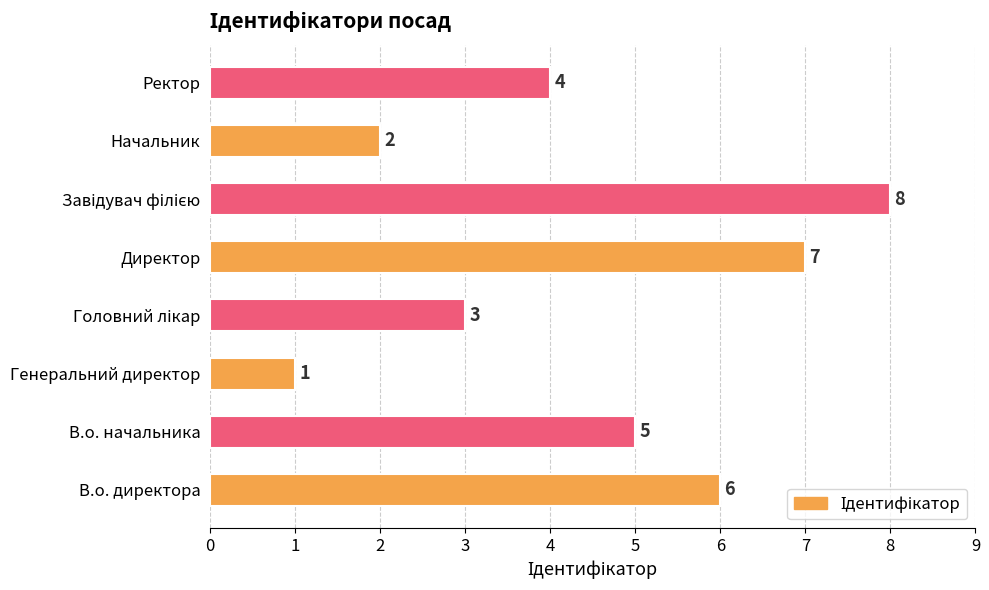

Which category has the lowest value across all series?

Генеральний директор